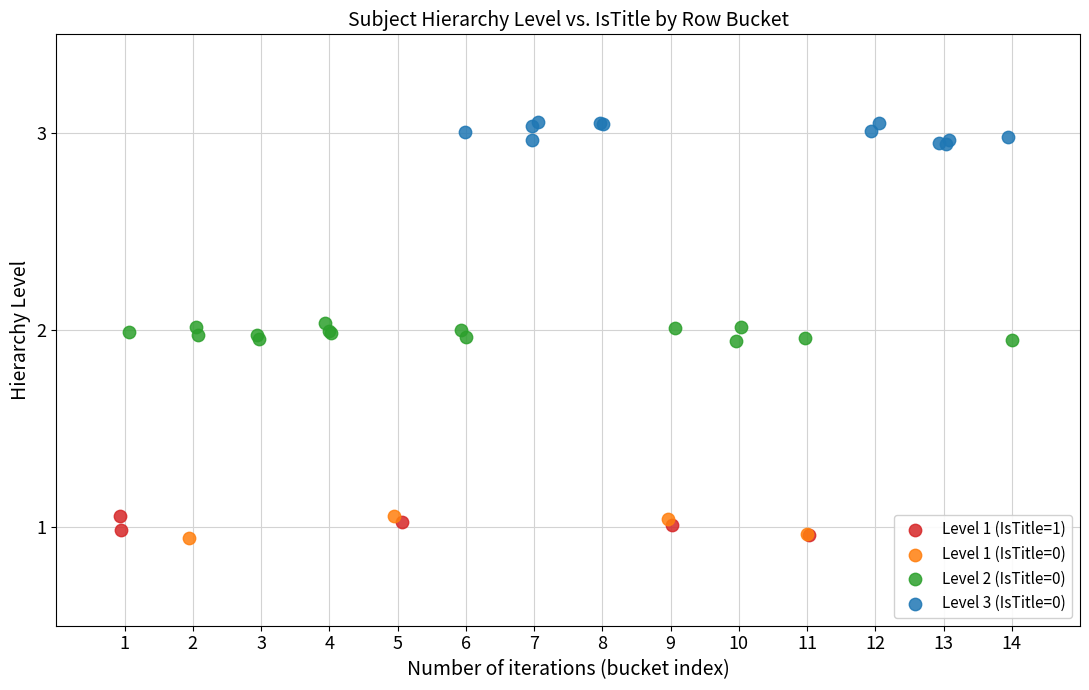

Which series reaches the maximum Y coordinate?

Level 3 (IsTitle=0)